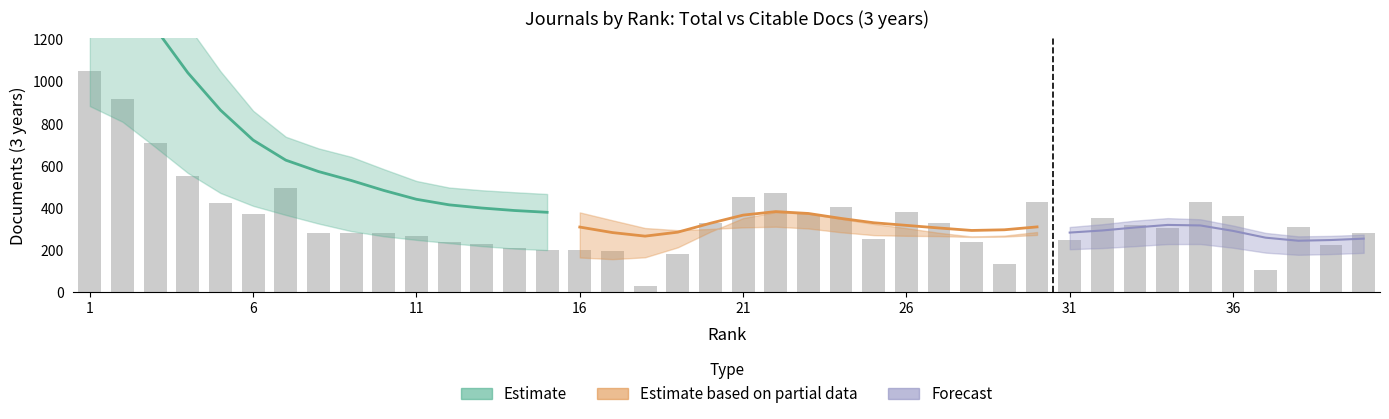

Reading left to right, transcribe all the data shown in this chart.

1049	918	707	550	423	369	491	281	278	277	267	237	229	209	198	196	193	27	178	328	448	469	371	404	249	377	325	234	130	428	244	351	315	301	427	361	101	307	222	280